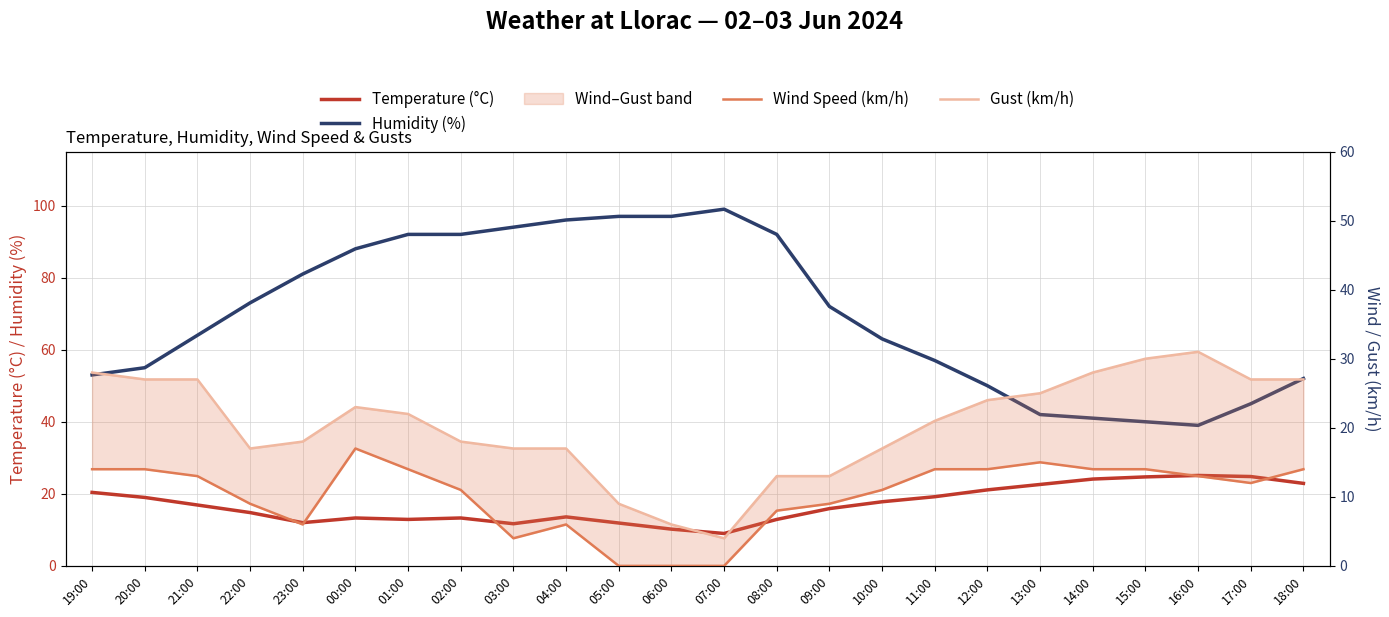

What is the approximate value of Wind Speed (km/h) at 01:00?

14.0